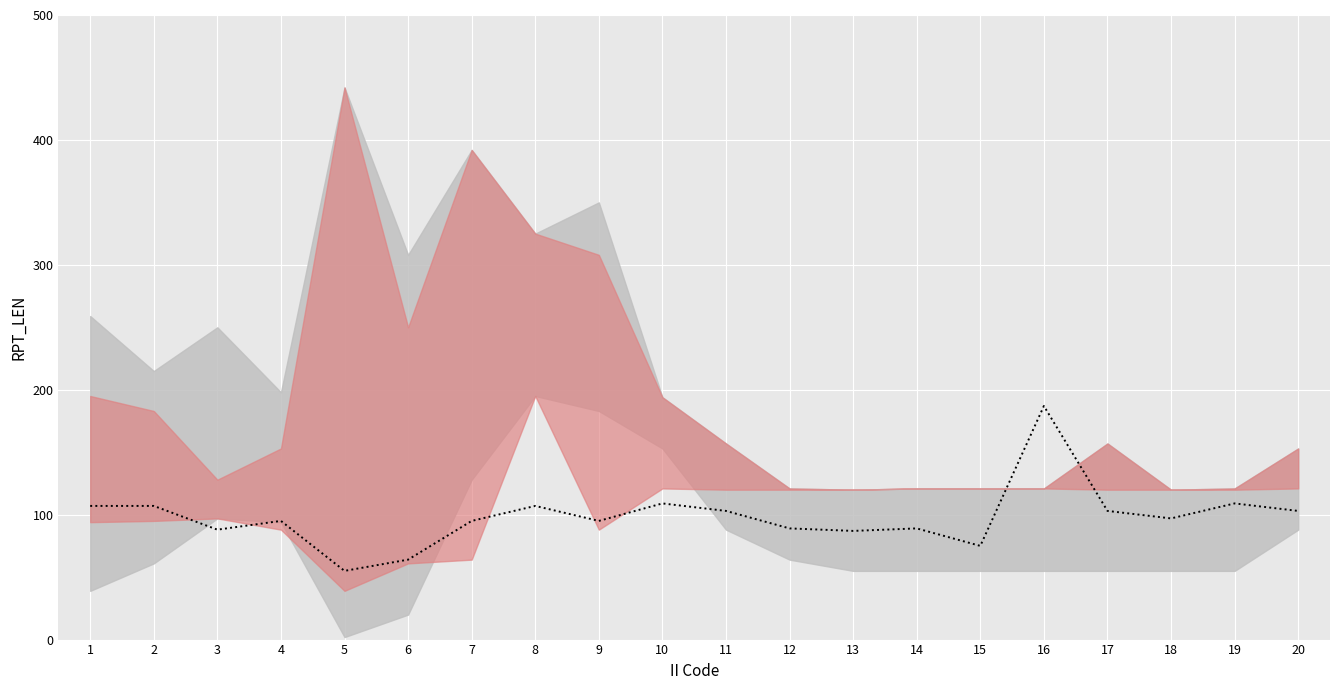

Reading left to right, what are all the values shown in this chart?

107	107	88	95	55	64	95	107	95	109	103	89	87	89	75	187	103	97	109	103